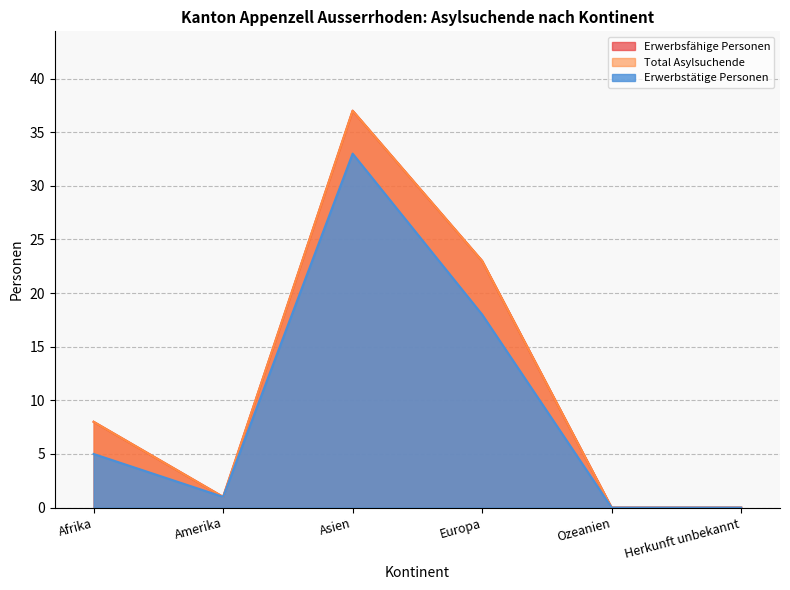

At which label does Total Asylsuchende first exceed 8?

Asien